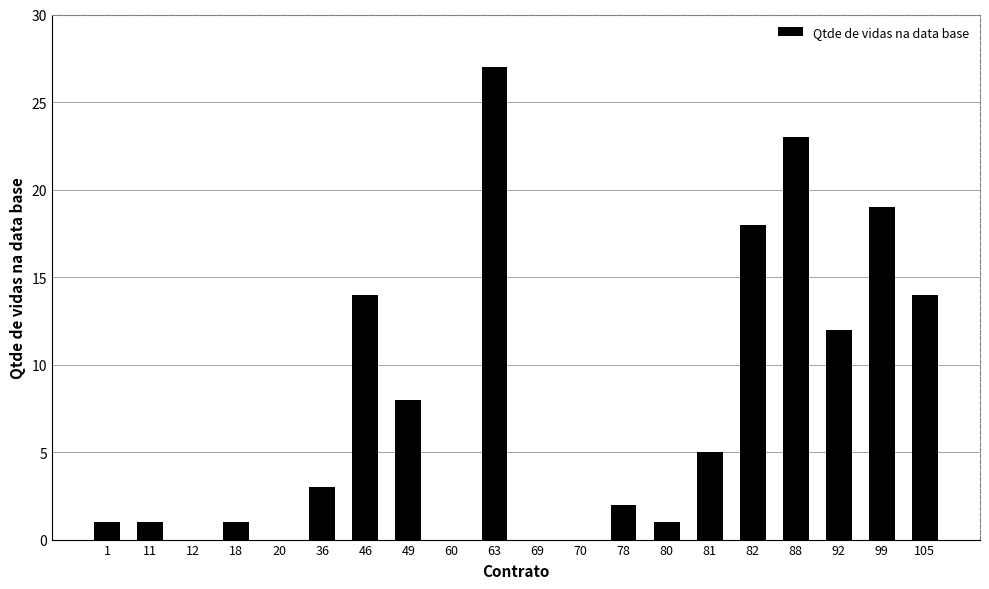

Reading left to right, list all the values displayed in this chart.

1=1	11=1	12=0	18=1	20=0	36=3	46=14	49=8	60=0	63=27	69=0	70=0	78=2	80=1	81=5	82=18	88=23	92=12	99=19	105=14